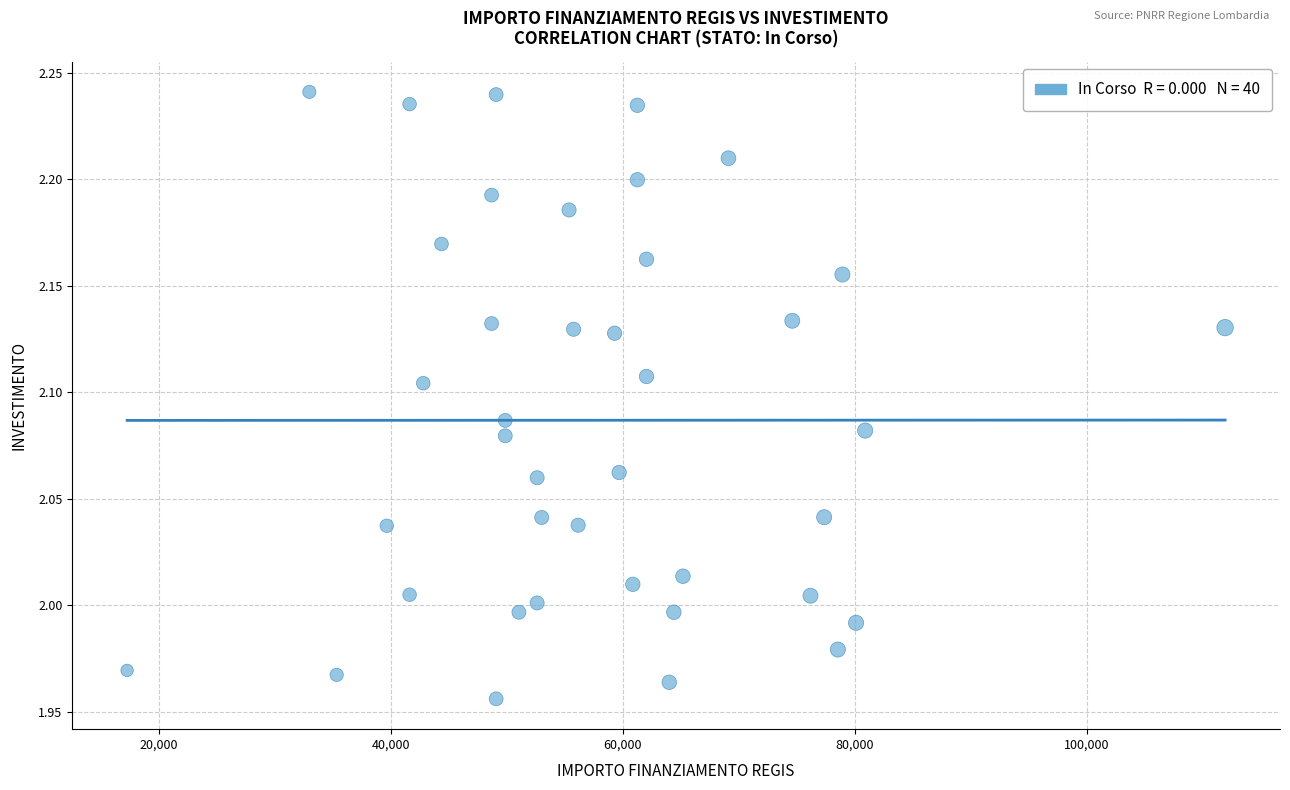

What is the range of Y values (max minus min)?

0.3